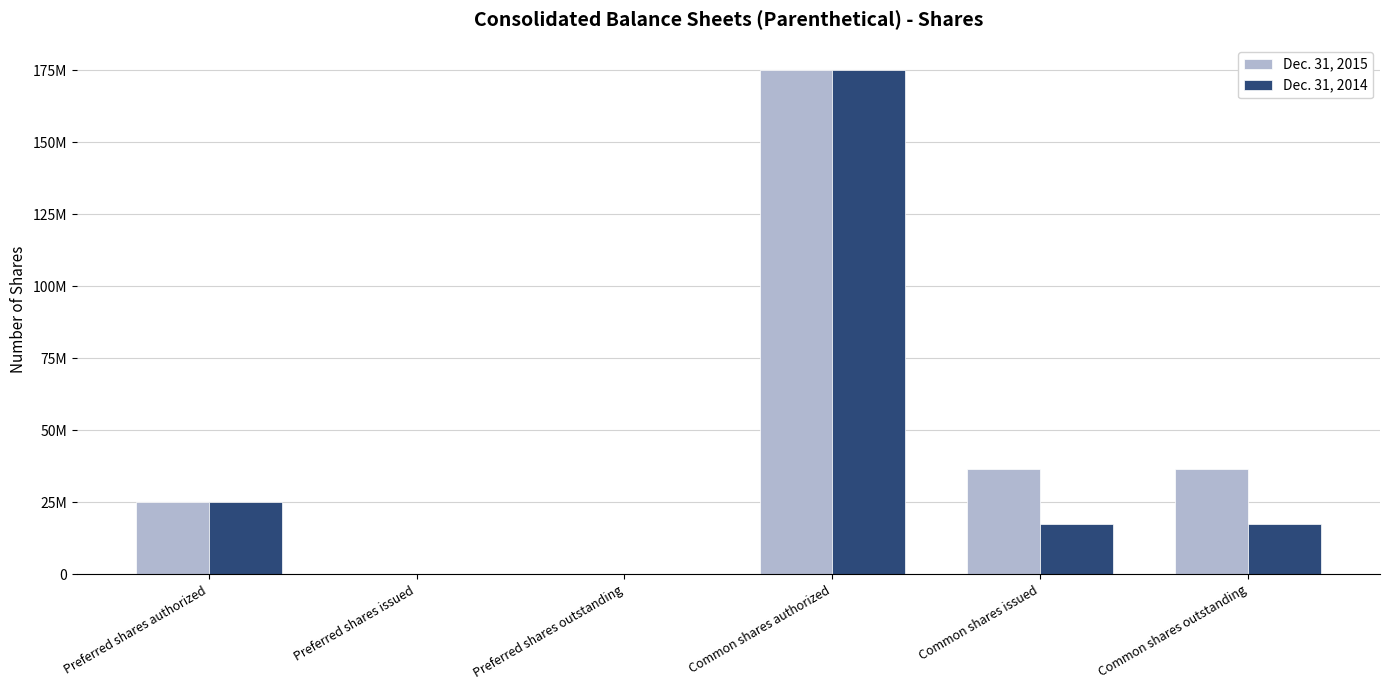

The Dec. 31, 2014 series shows 0 at Preferred shares issued. True or false?

True